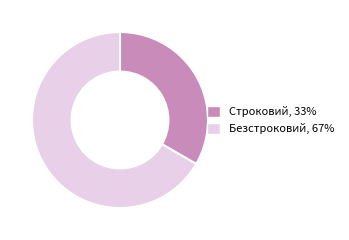

Which slice is the largest?

Безстроковий